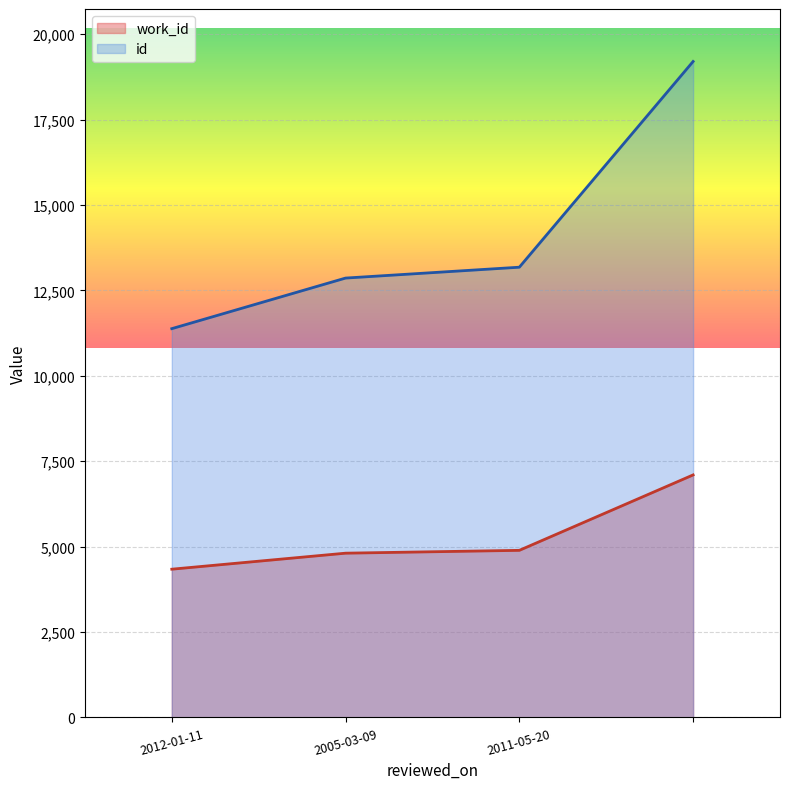

Does the chart display data point markers on the line(s)?

No